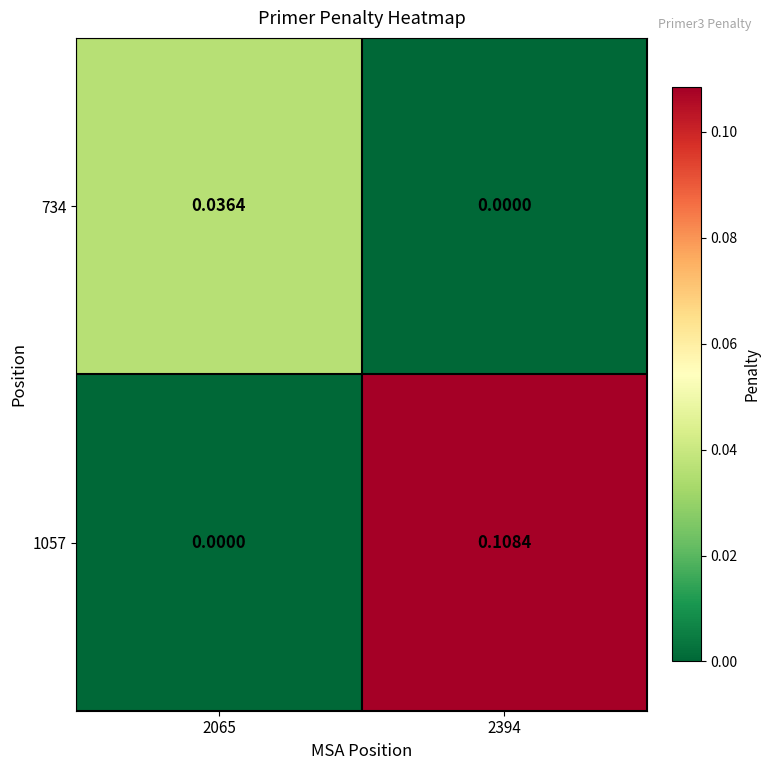

Is the value of 1057 at 2394 greater than the value of 734 at 2065?

Yes